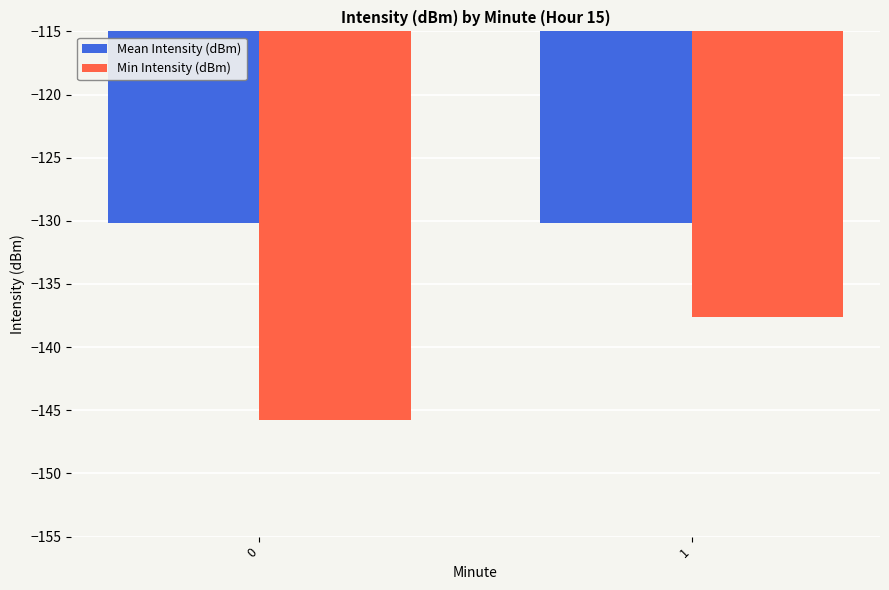

What is the value of the Mean Intensity (dBm) bar at the 2nd from the left?

-130.1